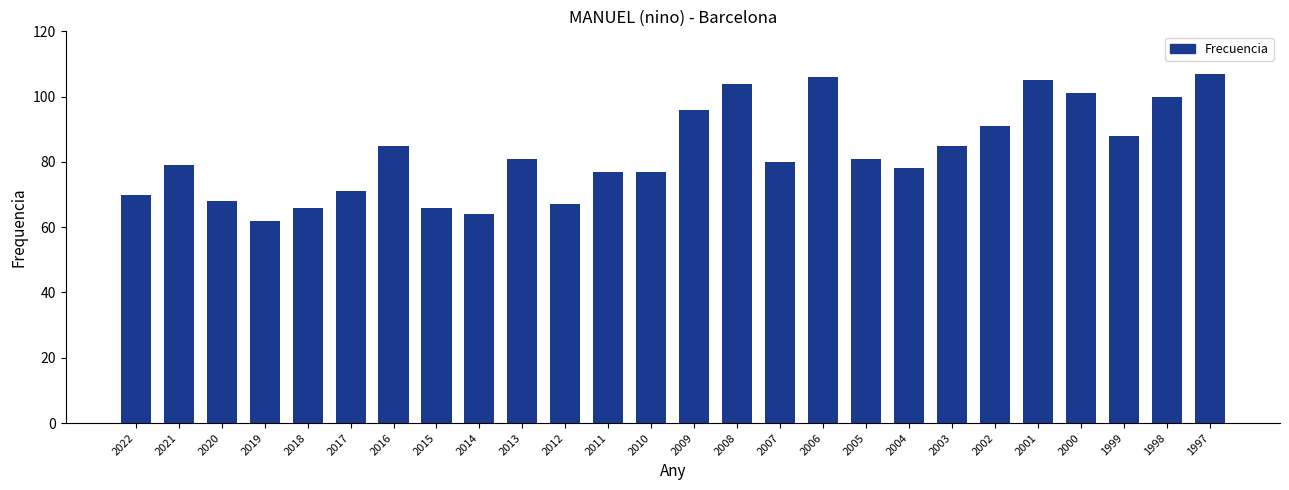

The chart shows a value of 49 at 2021. True or false?

False